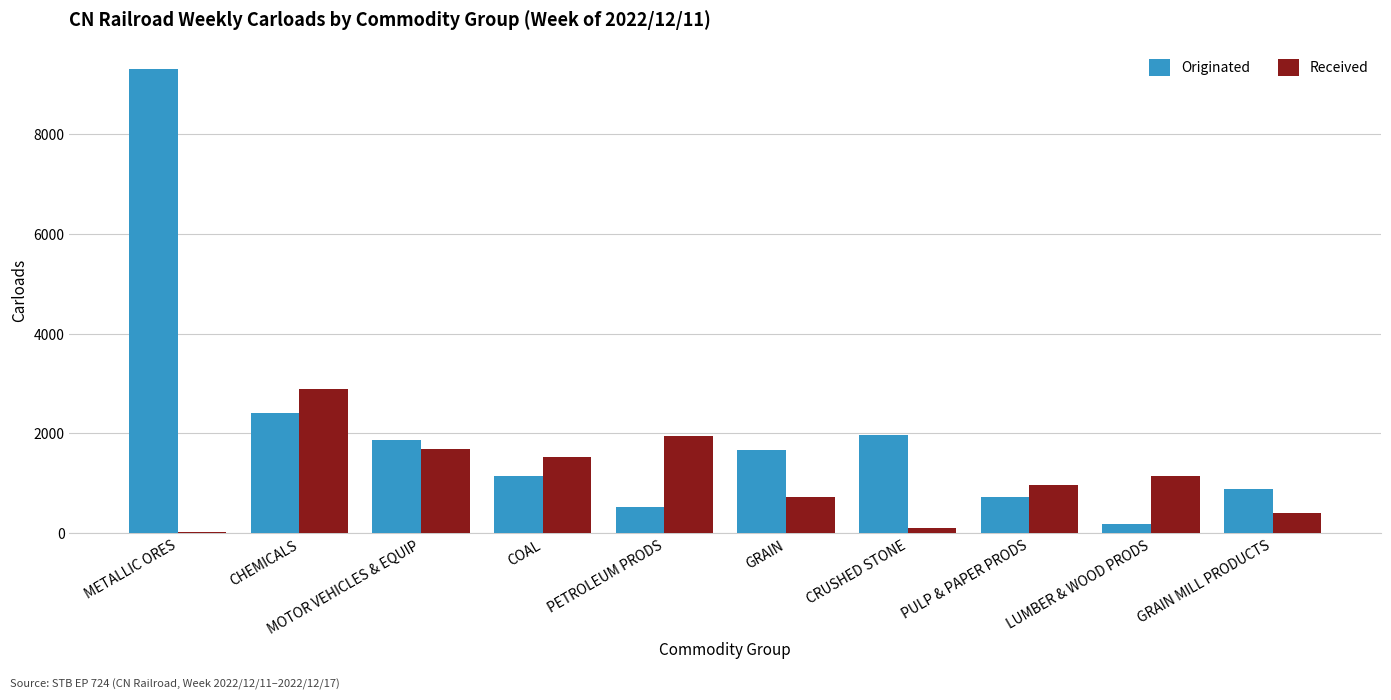

Which label corresponds to the largest value in the chart?

METALLIC ORES